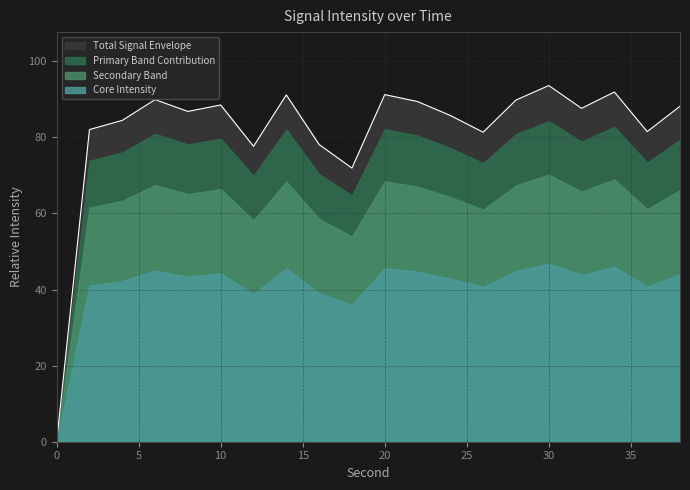

The value at 38 is 144.4. True or false?

False